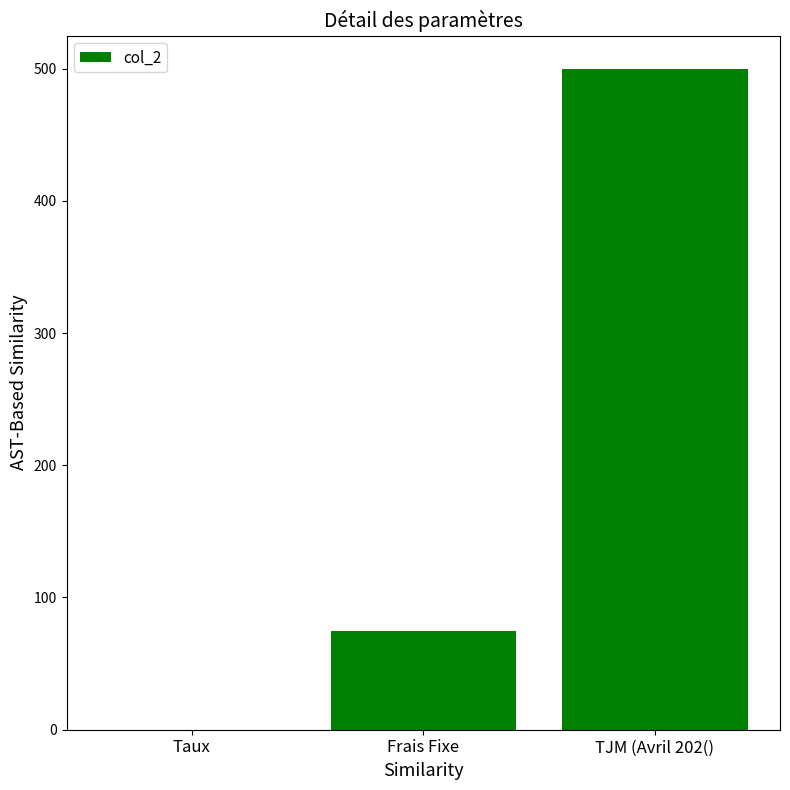

Which category has the highest value across all series?

TJM (Avril 202()